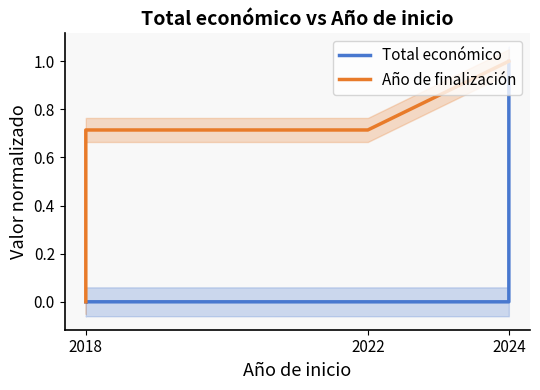

Reading left to right, list all the values displayed in this chart.

Total económico: 0.0	0.0	0.0	0.0	1.0
Año de finalización: 0.0	0.7	0.7	1.0	1.0